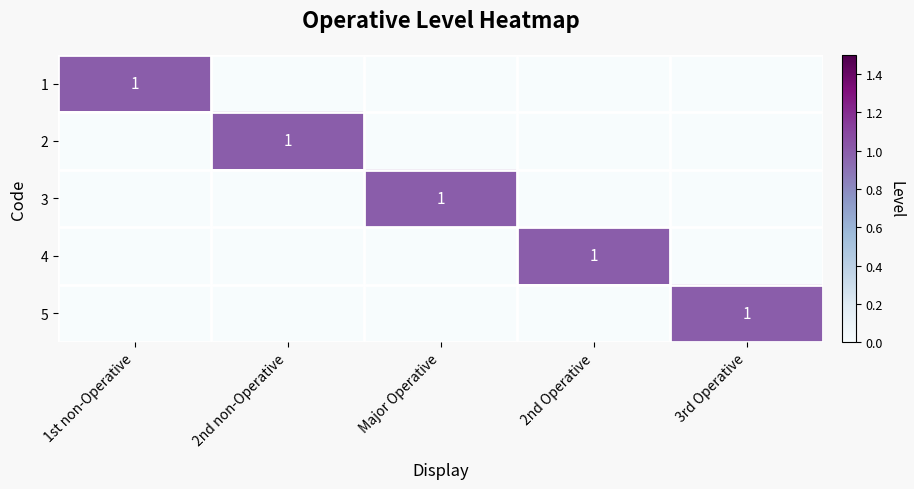

At 1st non-Operative, list the series in order from largest to smallest.

1, 2, 3, 4, 5